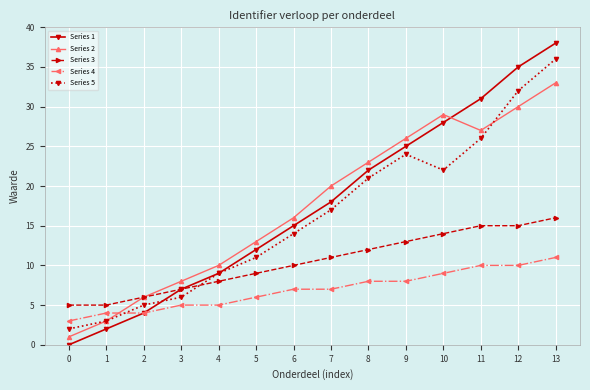

What is the difference between the maximum and minimum values in the Series 2 series?

32